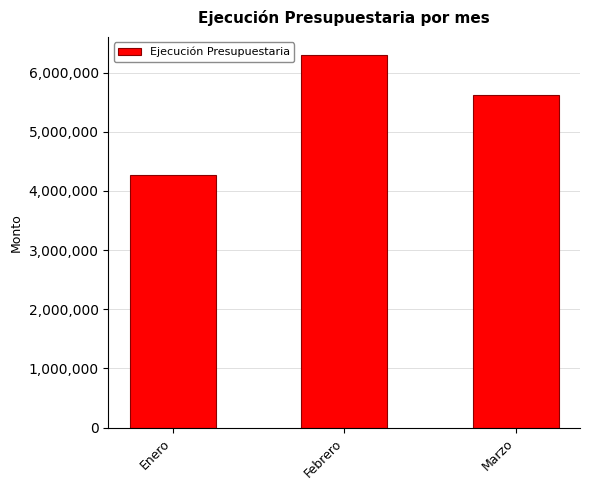

Does the chart contain any negative values?

No